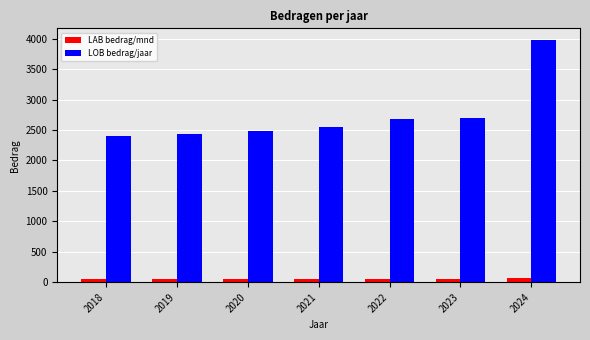

What is the average value of the LOB bedrag/jaar series?

2743.4